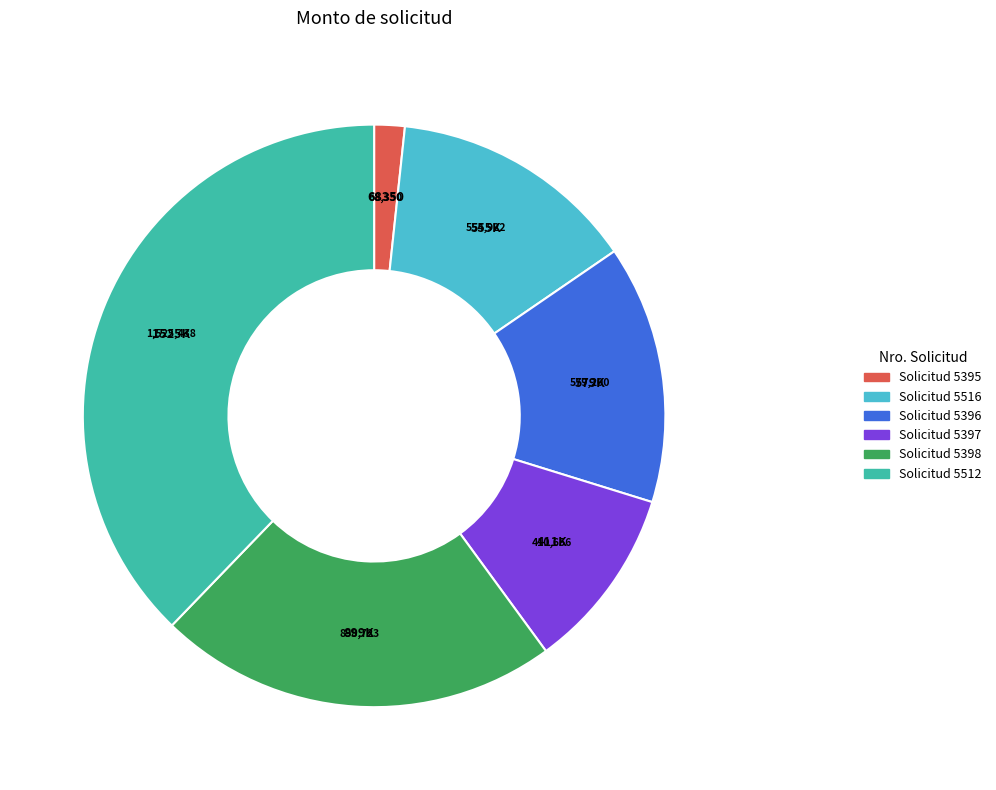

Does any single category account for the majority?

No